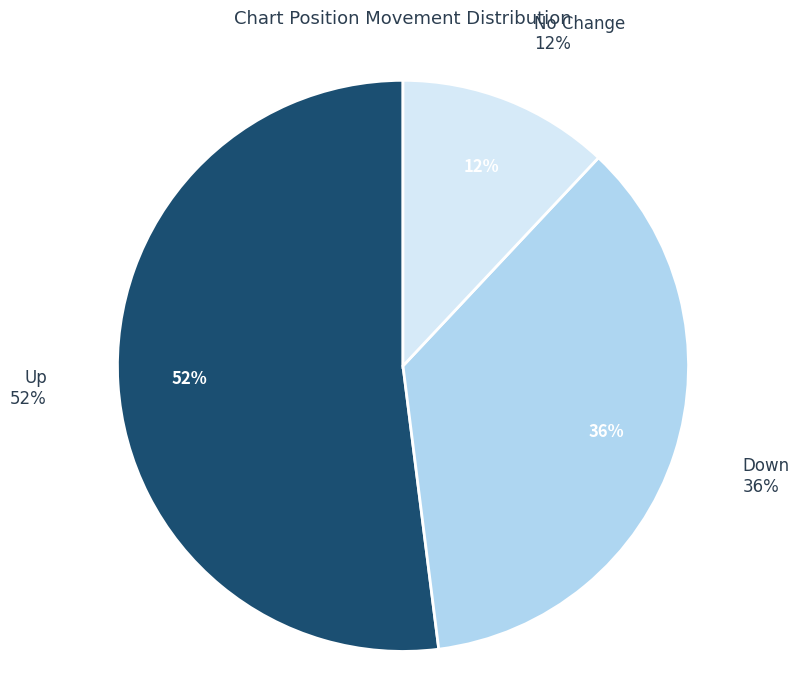

The down slice represents 22% of the pie. True or false?

False